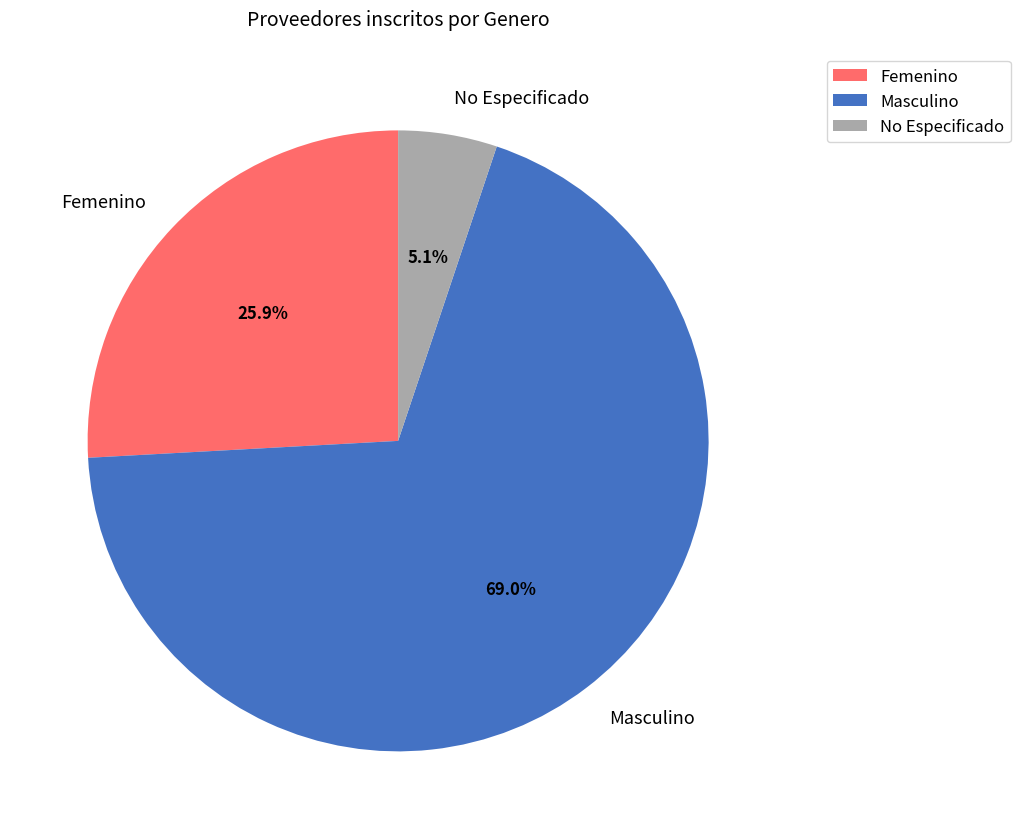

True or false: No Especificado accounts for 1% of the total.

False